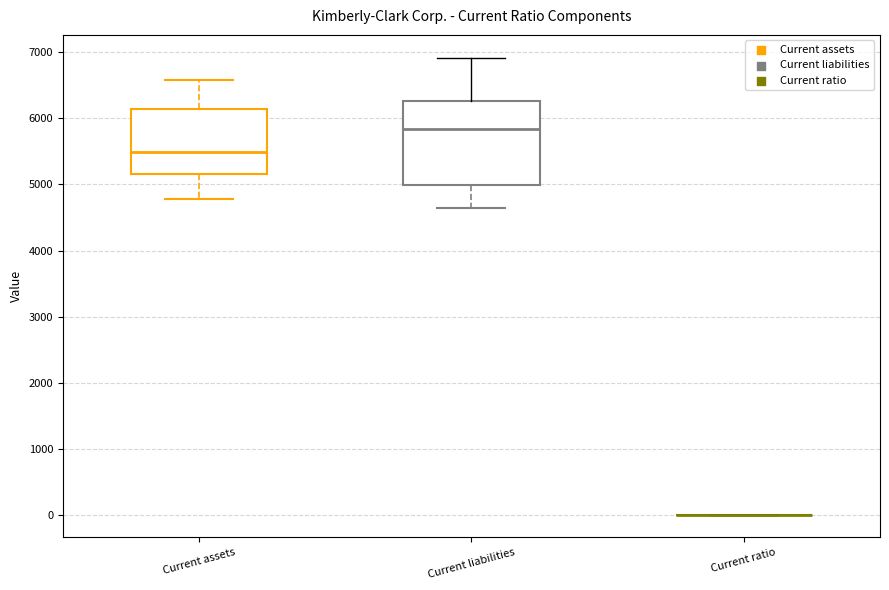

Reading left to right, transcribe this box plot: for each box, give where its median line is, the range the box spans, and where its two whiskers end, as read against the y-axis. The values are not printed on the chart, so give them approximately, as read against the axis.

Current assets: median 5500, box 5200 to 6100, whiskers 4800 to 6600
Current liabilities: median 5800, box 5000 to 6300, whiskers 4600 to 6900
Current ratio: box collapsed to a line at 0, whiskers 0 to 0